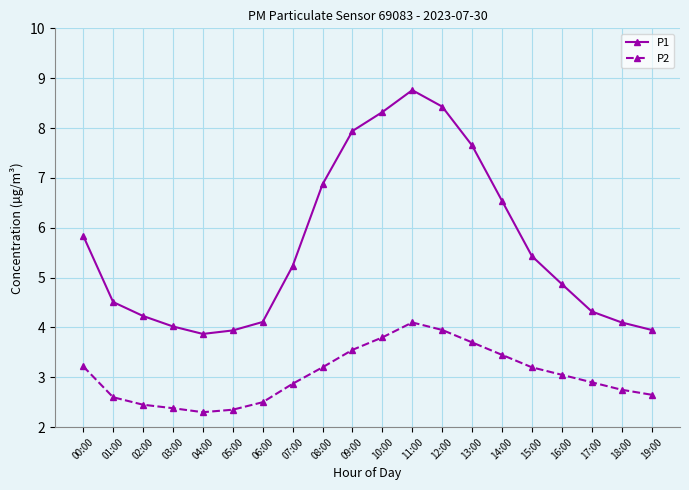

How many values in the P2 series exceed 3?

10